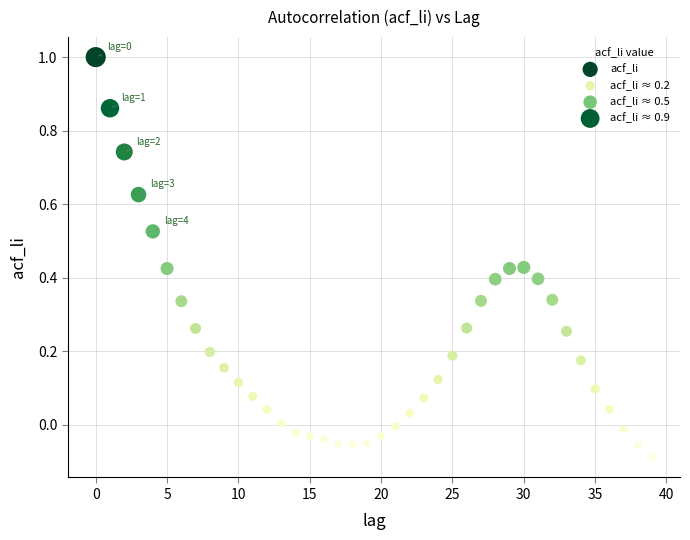

What is the range of Y values (max minus min)?

1.1